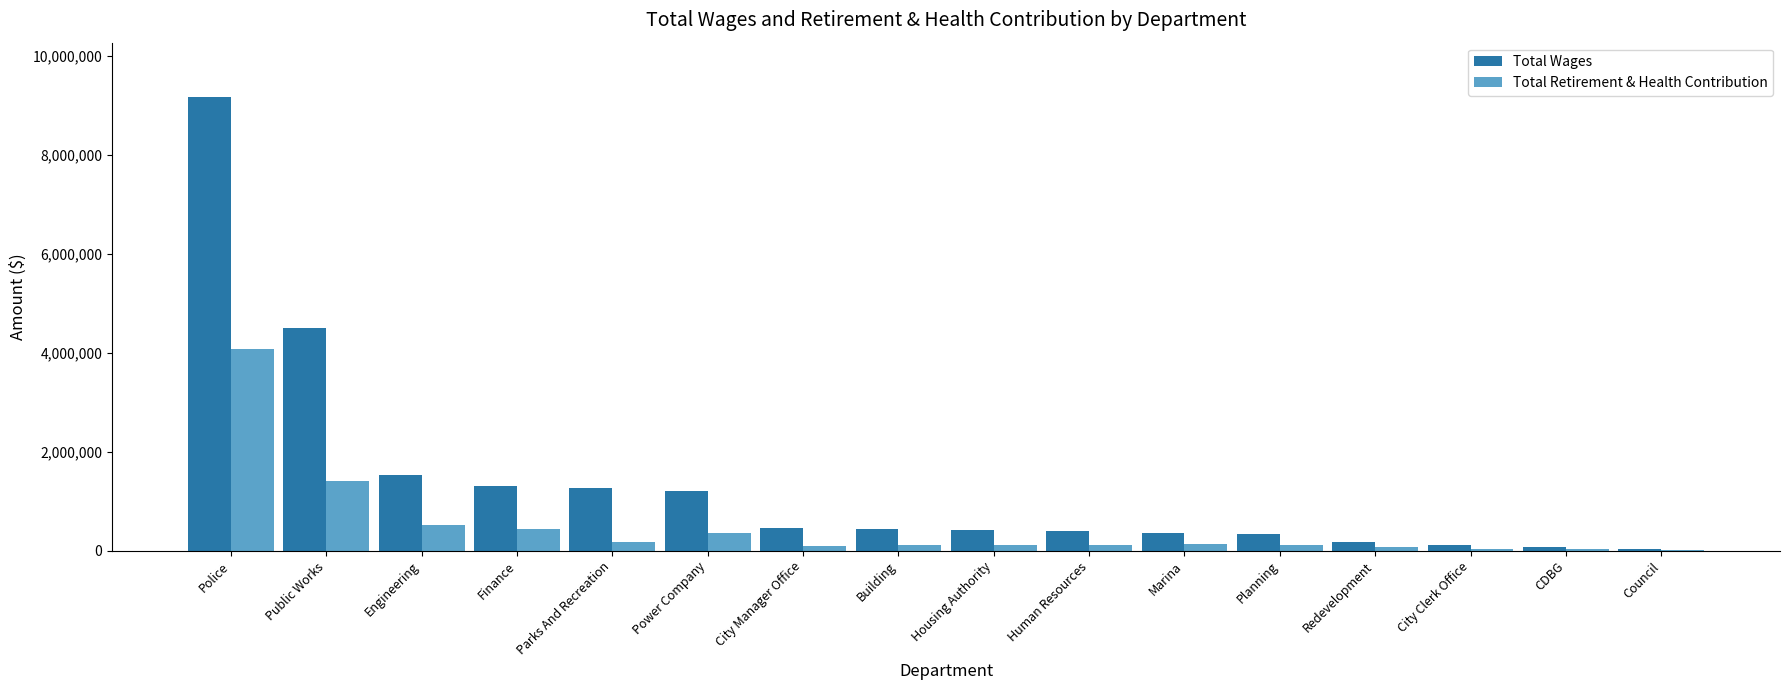

Is it true that Total Wages equals 4496013 at Public Works?

True